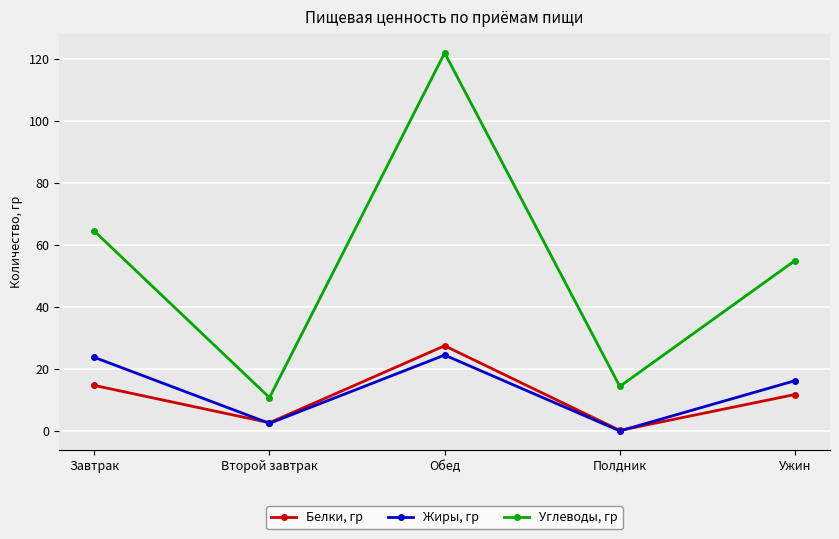

In Углеводы, гр, how many points are lower than both neighbors (excluding endpoints)?

2